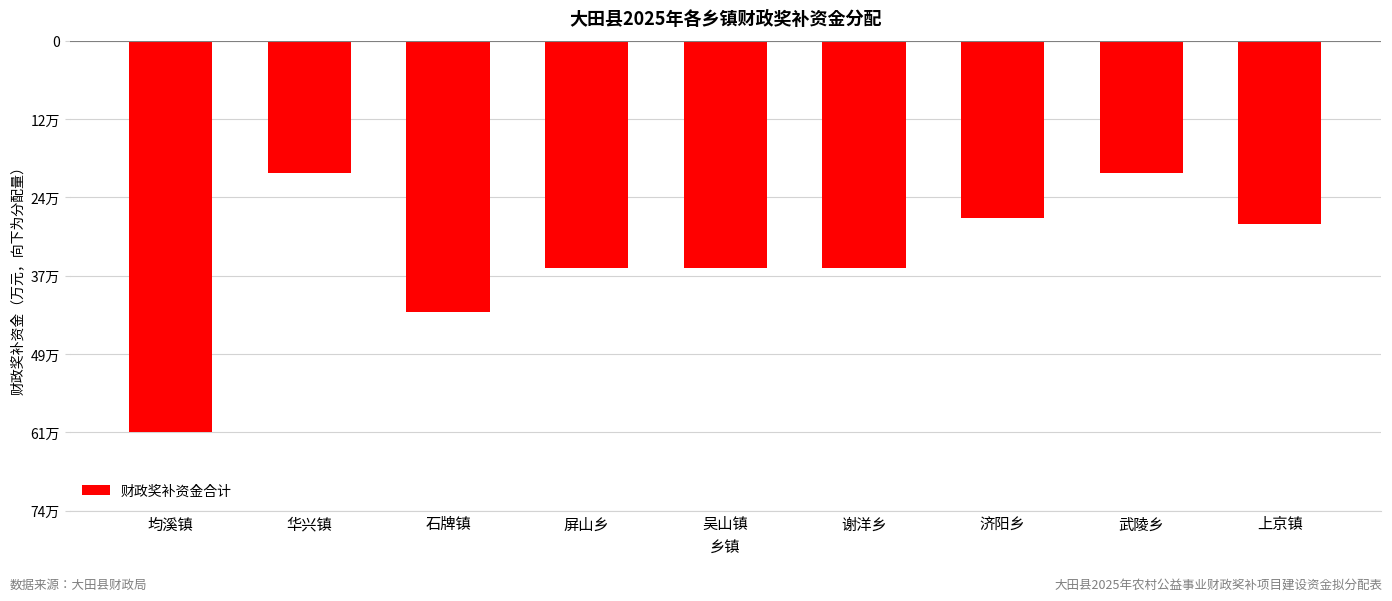

Rank the categories by value from lowest to highest.

均溪镇, 石牌镇, 屏山乡, 吴山镇, 谢洋乡, 上京镇, 济阳乡, 华兴镇, 武陵乡